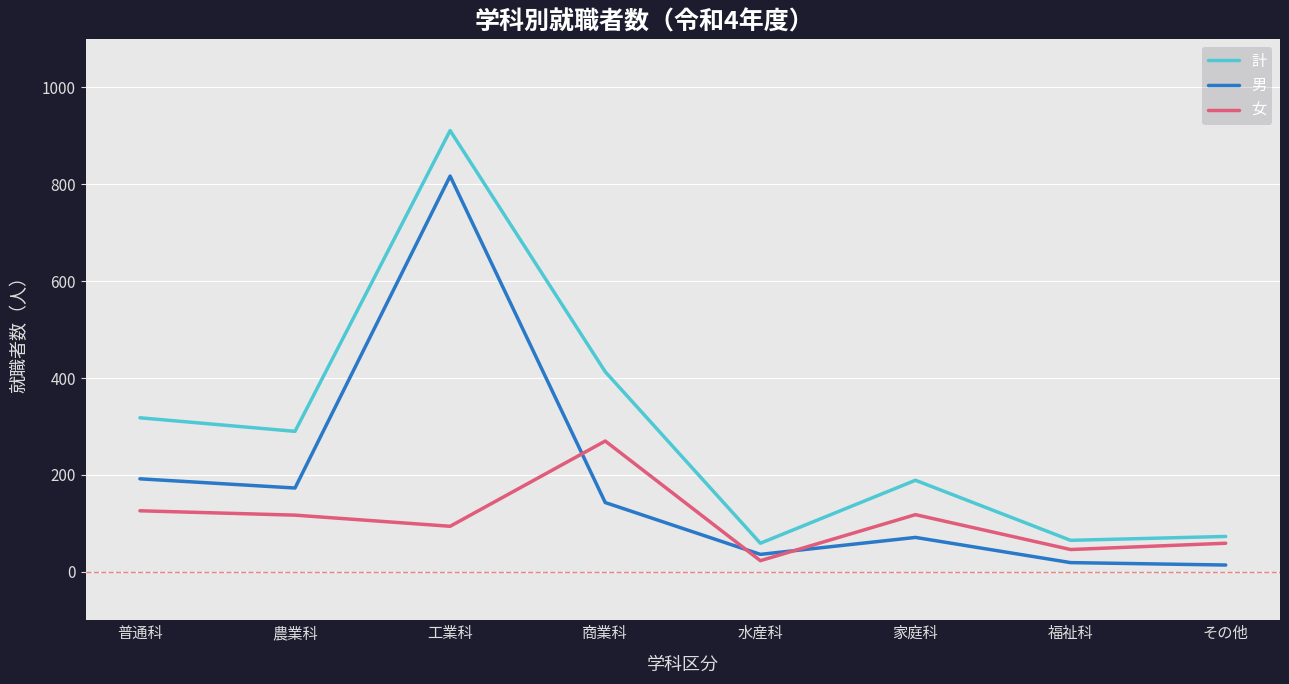

What is the total value across all series at 農業科?

580